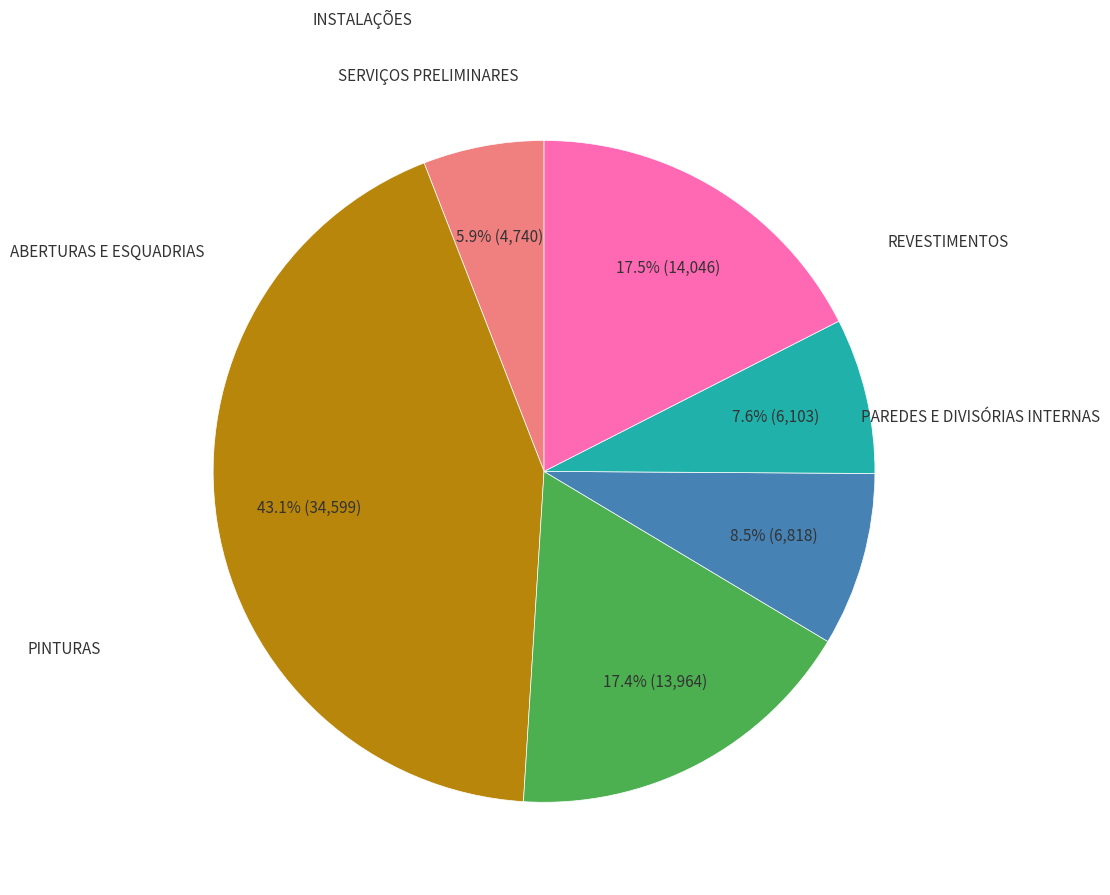

Count the number of slices in the pie.

6